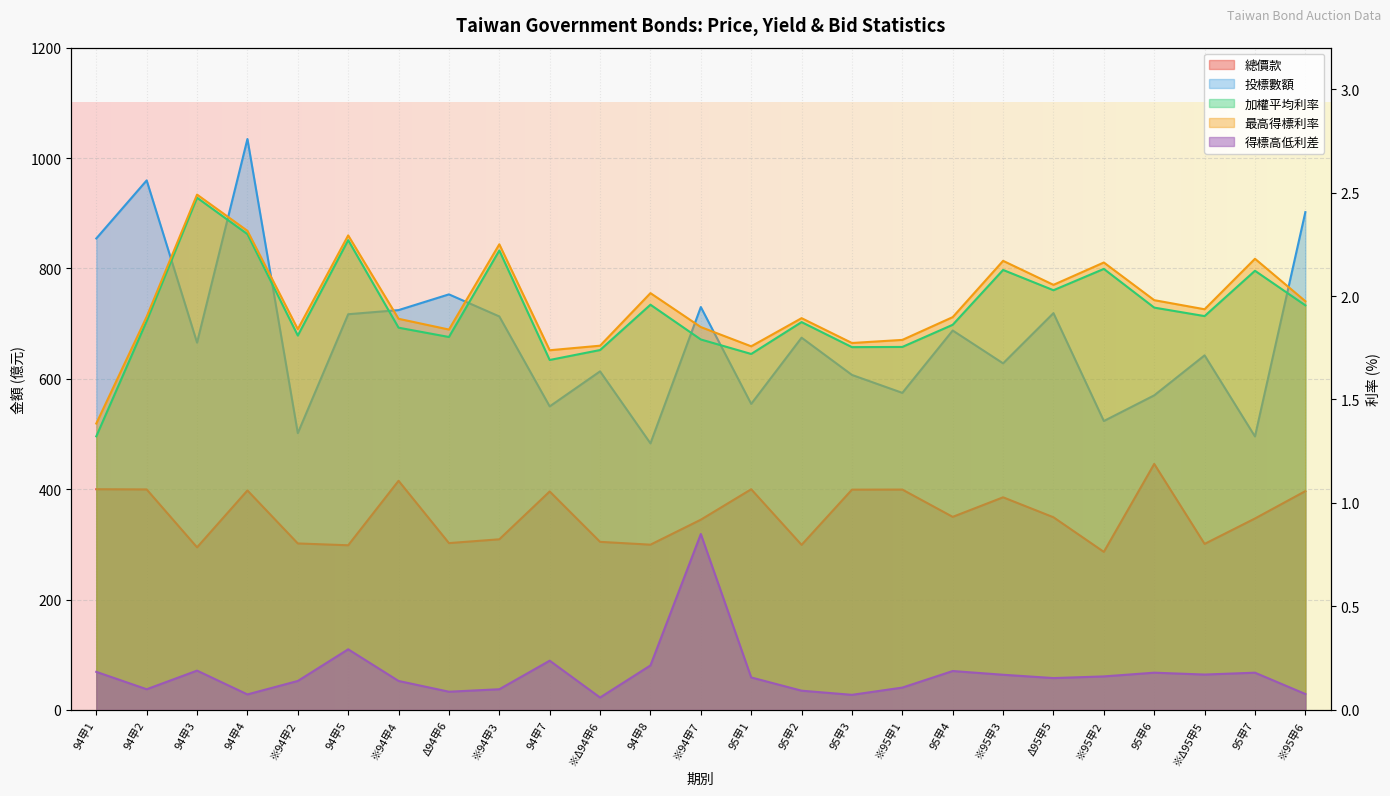

List the series in order of their peak value, lowest first.

得標高低利差, 加權平均利率, 最高得標利率, 總價款, 投標數額